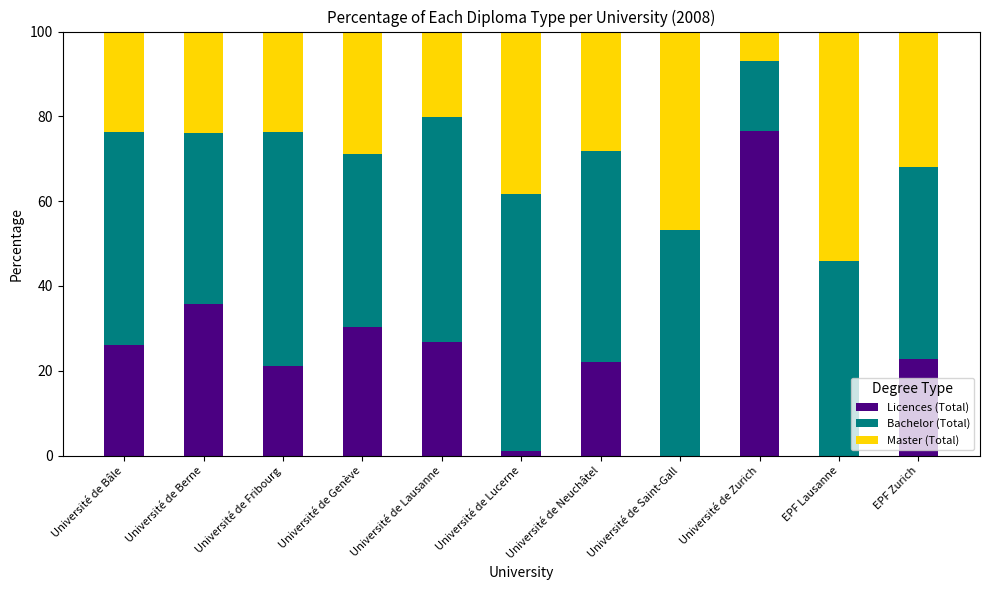

What is the total value across all series at Université de Lausanne?

100.0